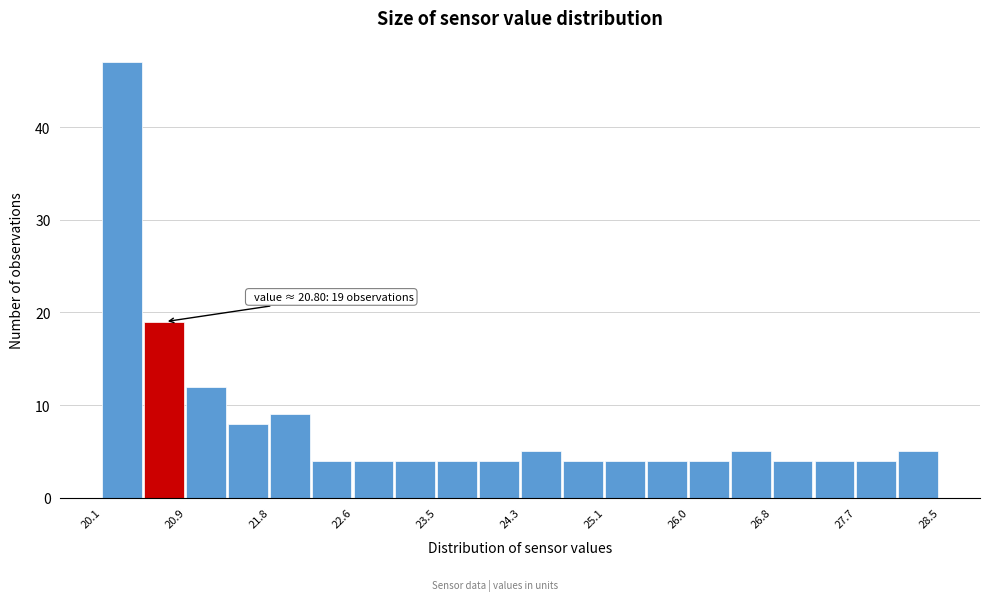

Over which range of the x-axis is the bar tallest?

20.10 to 20.52